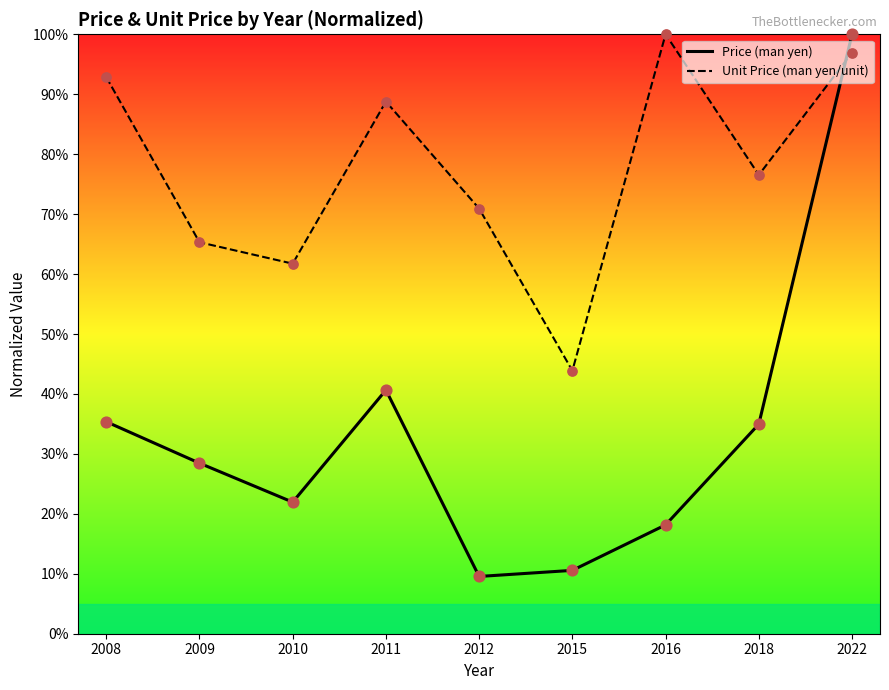

Which series reaches the minimum Y coordinate?

Price (man yen)